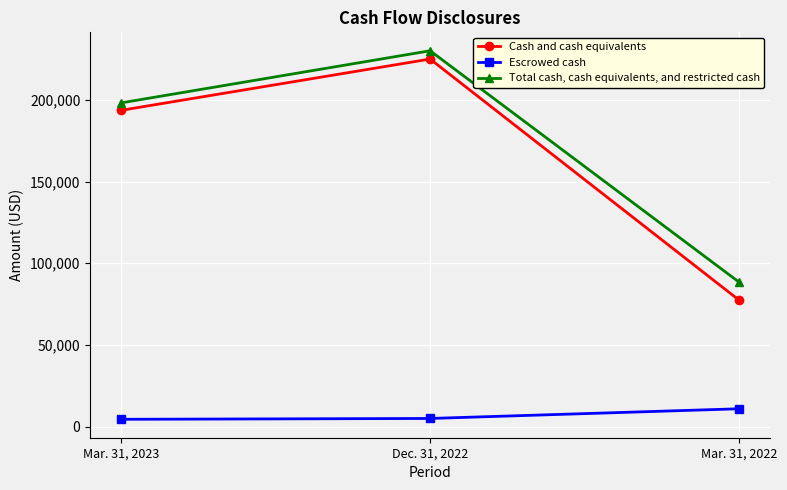

What is the difference between the Escrowed cash values at Mar. 31, 2022 and Dec. 31, 2022?

5932